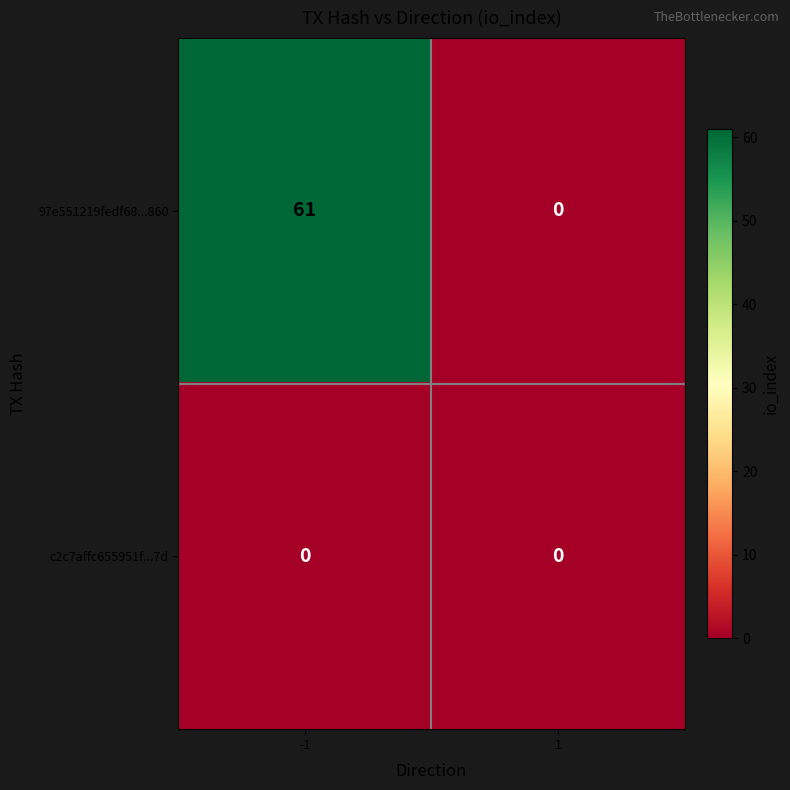

List the series in order of their peak value, highest first.

97e551219fedf68...860, c2c7affc655951f...7d